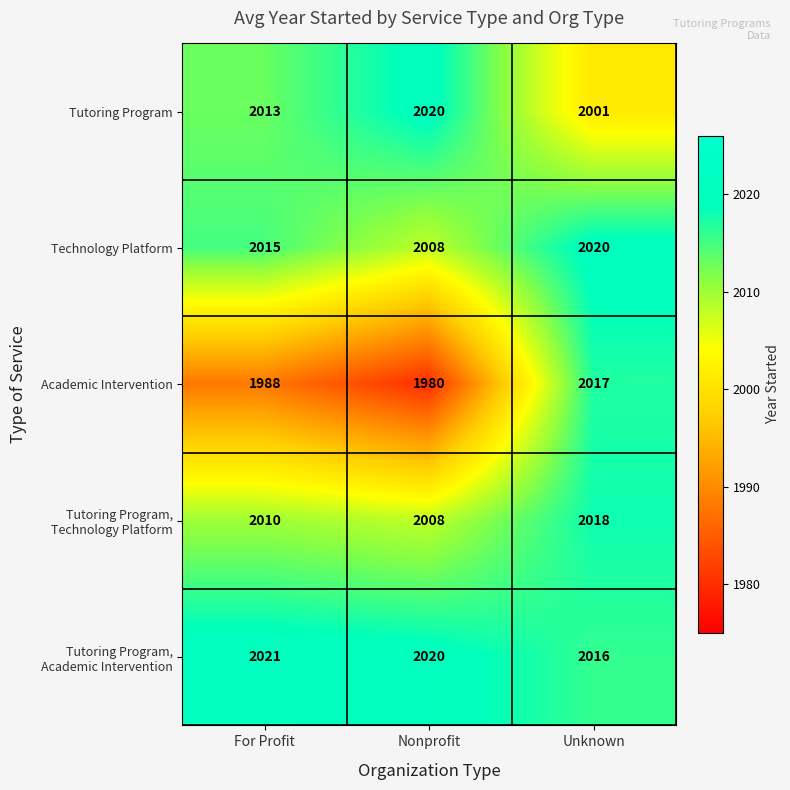

Which series has the widest spread of values?

Academic Intervention